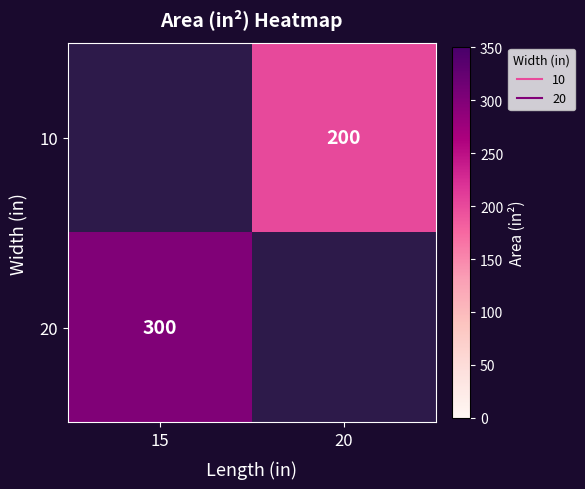

How many values in 10 are above zero?

1